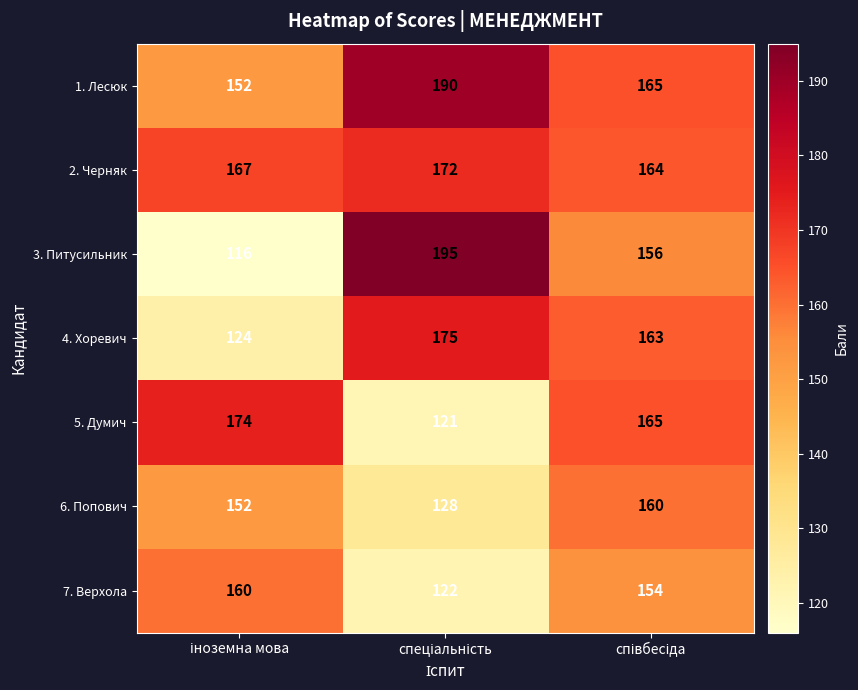

Which series has the widest spread of values?

3. Питусильник